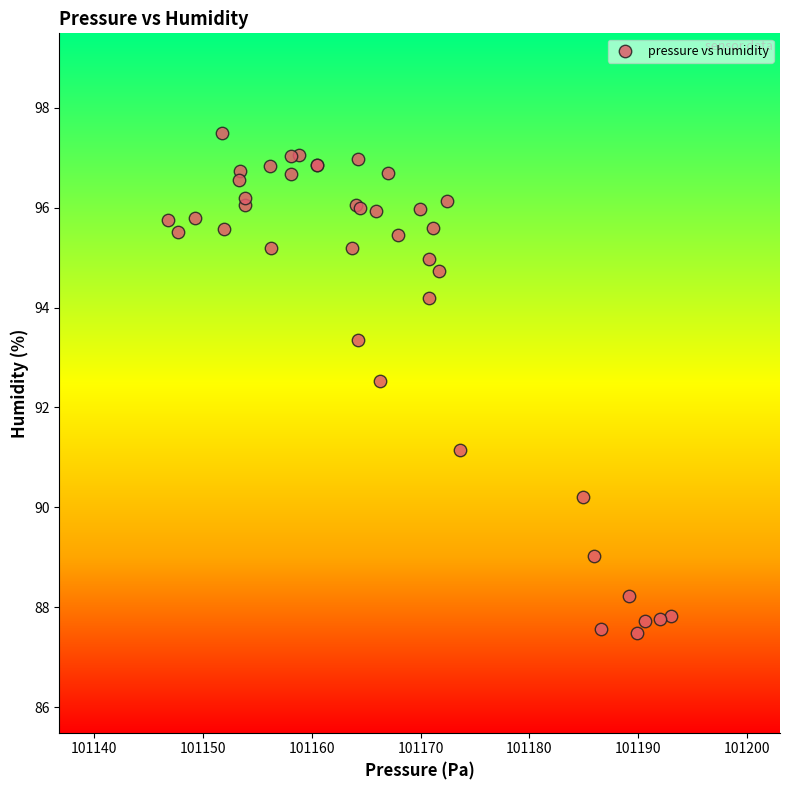

What Y value in the scatter plot is closest to 92?

92.5